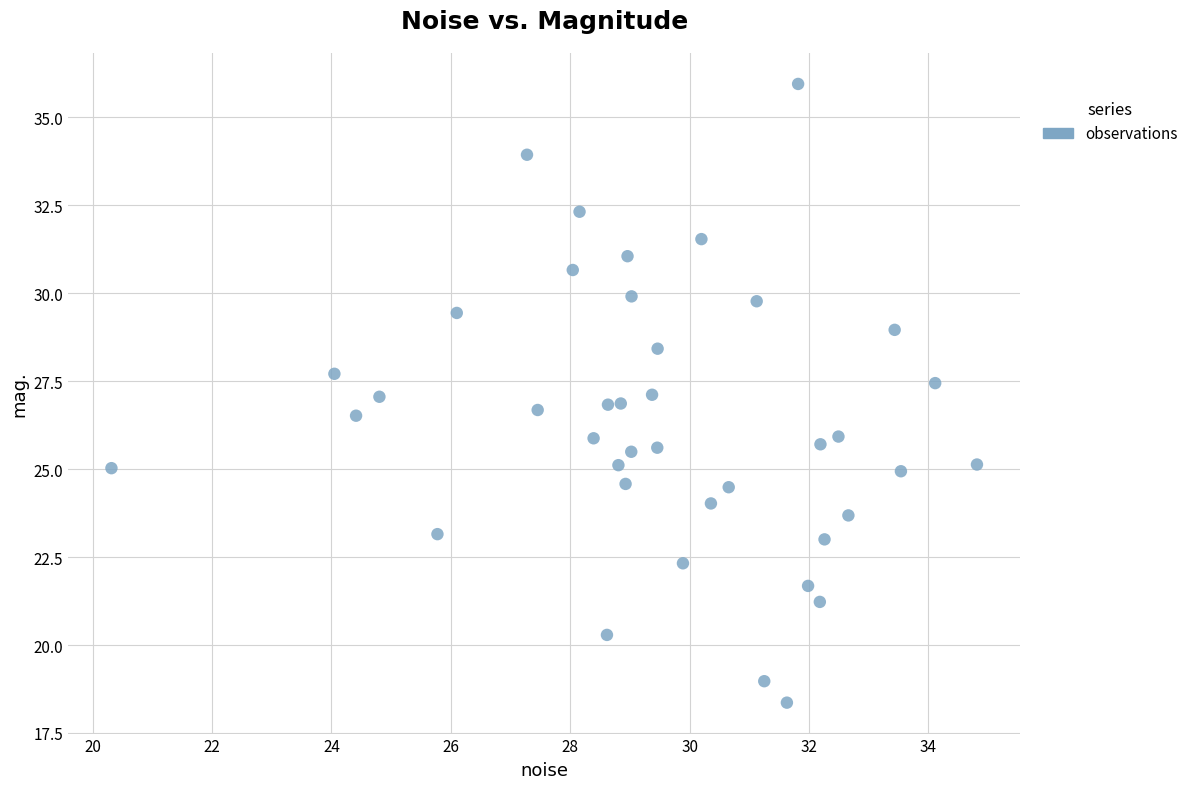

What is the range of Y values (max minus min)?

17.6